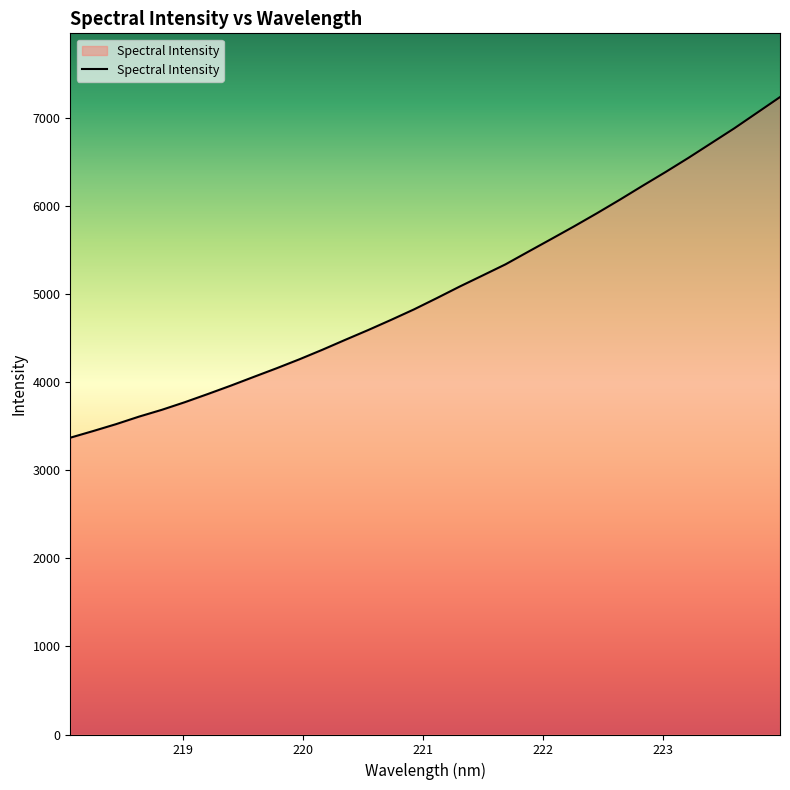

What is the maximum value shown in the chart?

7236.4